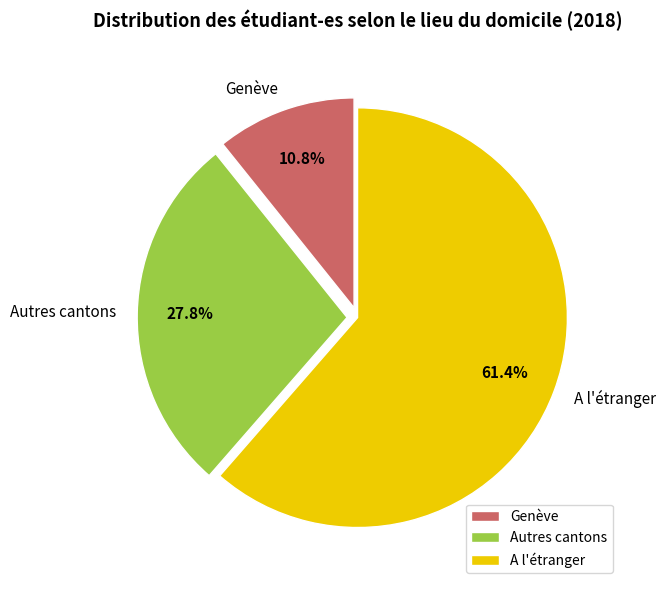

What is the smallest slice in the pie chart?

Genève